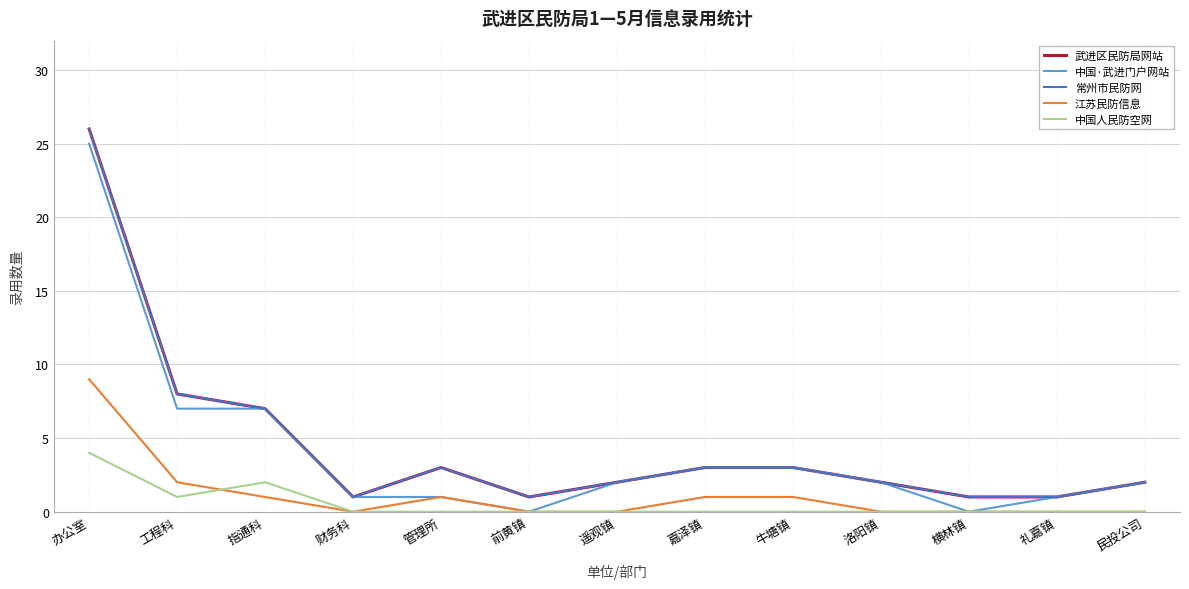

Is the value of 常州市民防网 at 办公室 greater than the value of 中国人民防空网 at 牛塘镇?

Yes